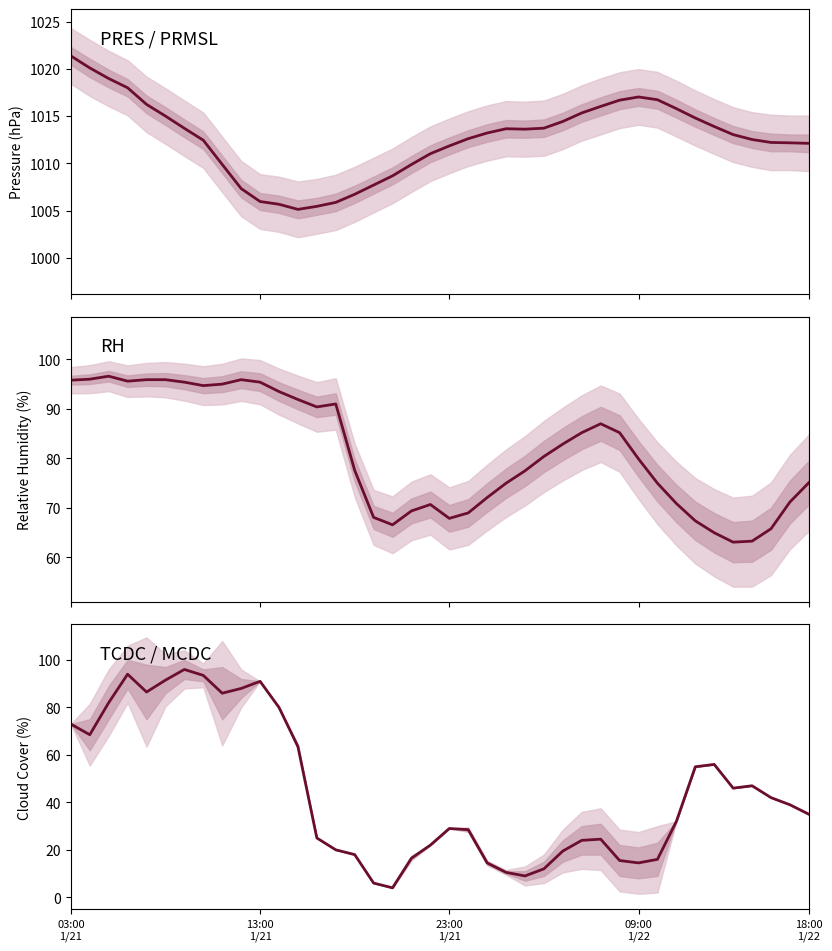

Rank the series at 12 from lowest to highest value.

TCDC, RH, PRES